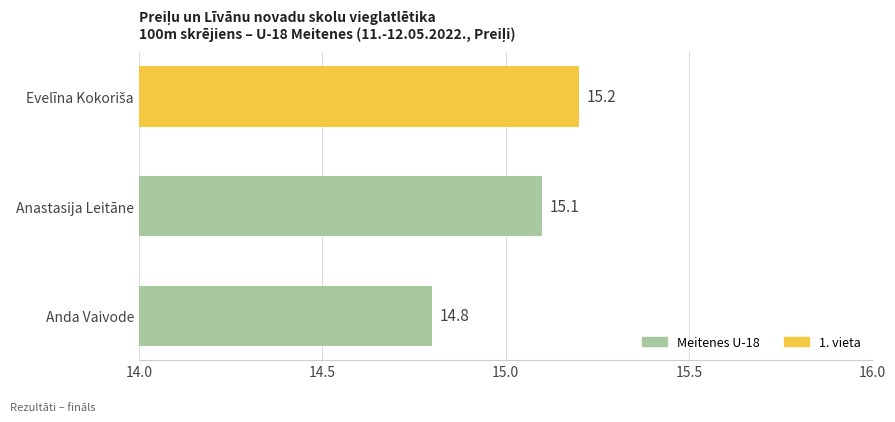

At which label is the value closest to 15?

Anastasija Leitāne